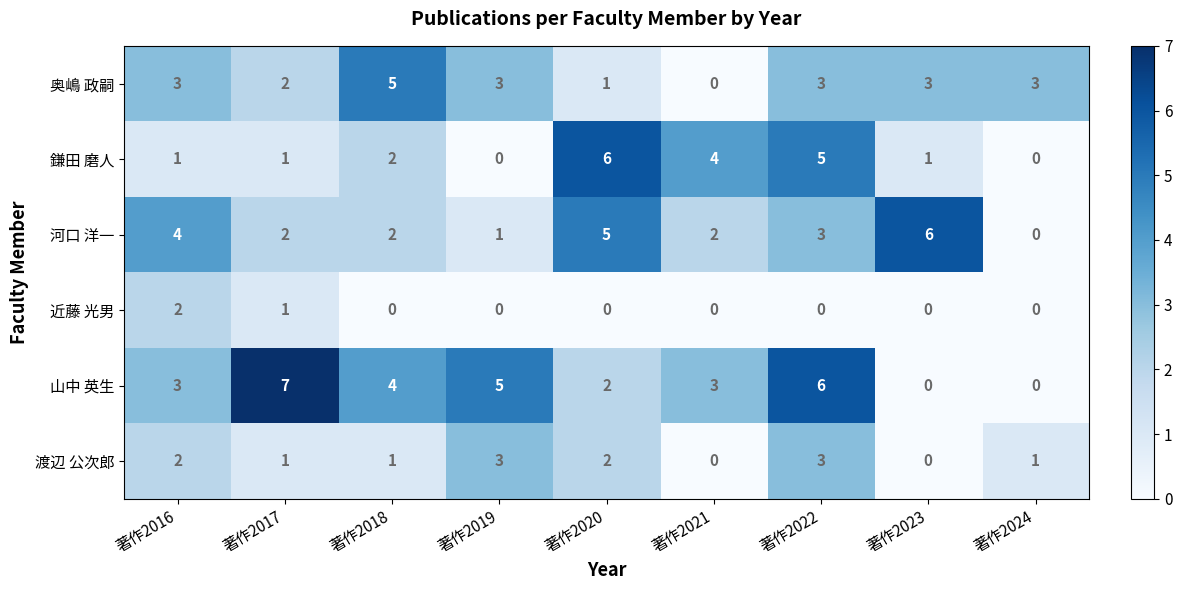

What is the total value across all series at 著作2018?

14